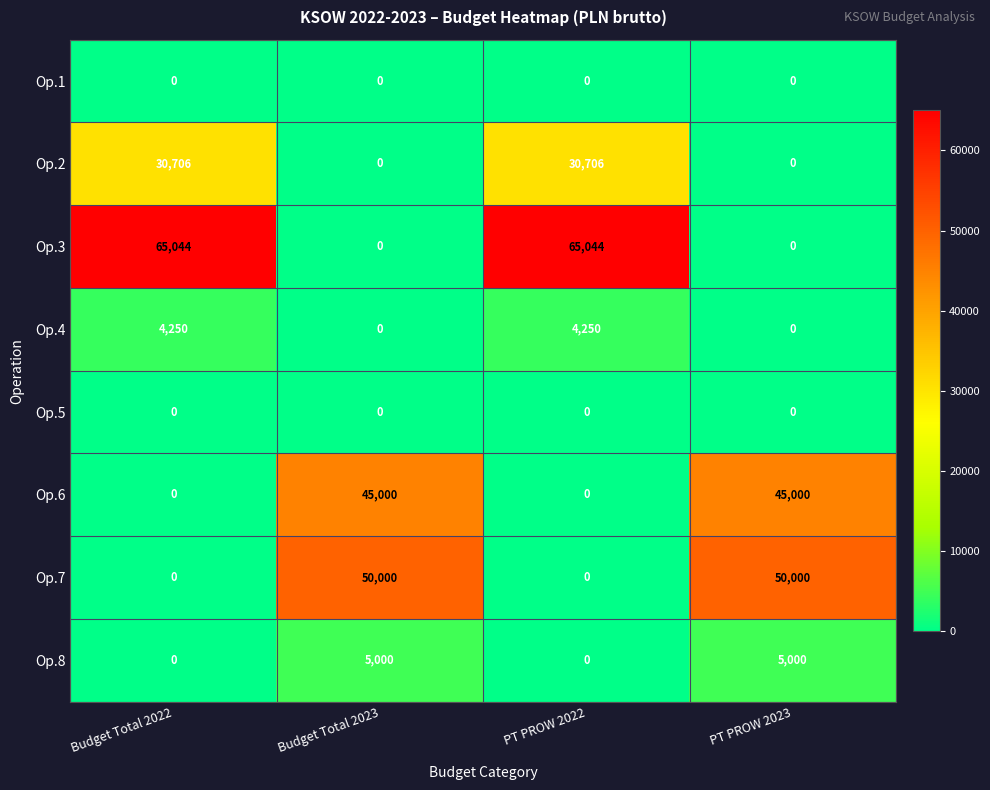

How many data points in Op.7 are less than 50000?

2